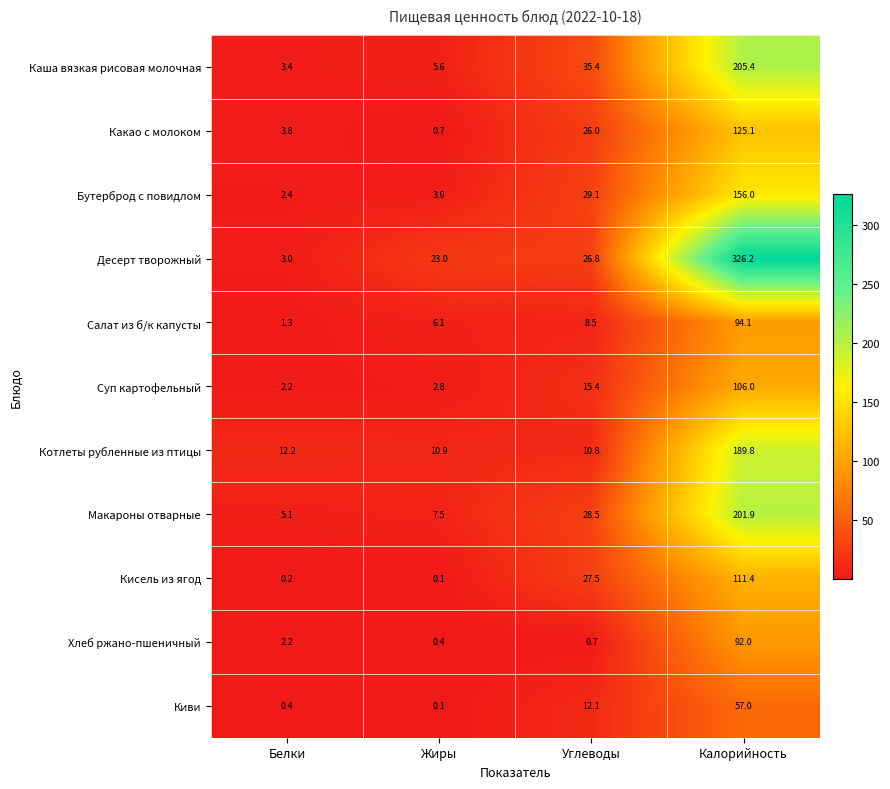

What is the spread (max minus min) of values at Жиры?

22.9